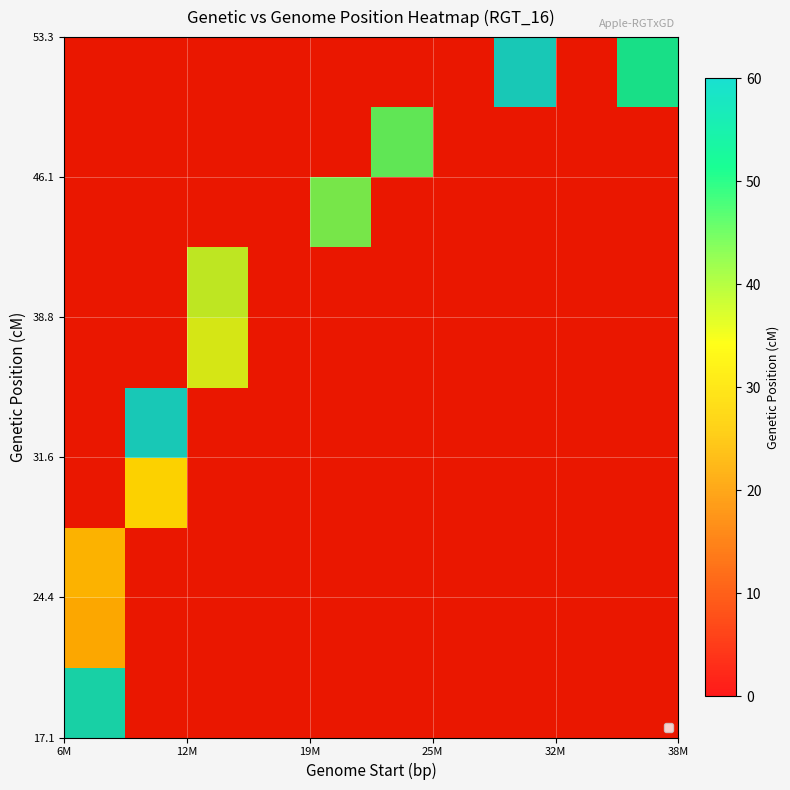

Count the number of categories in the chart.

10